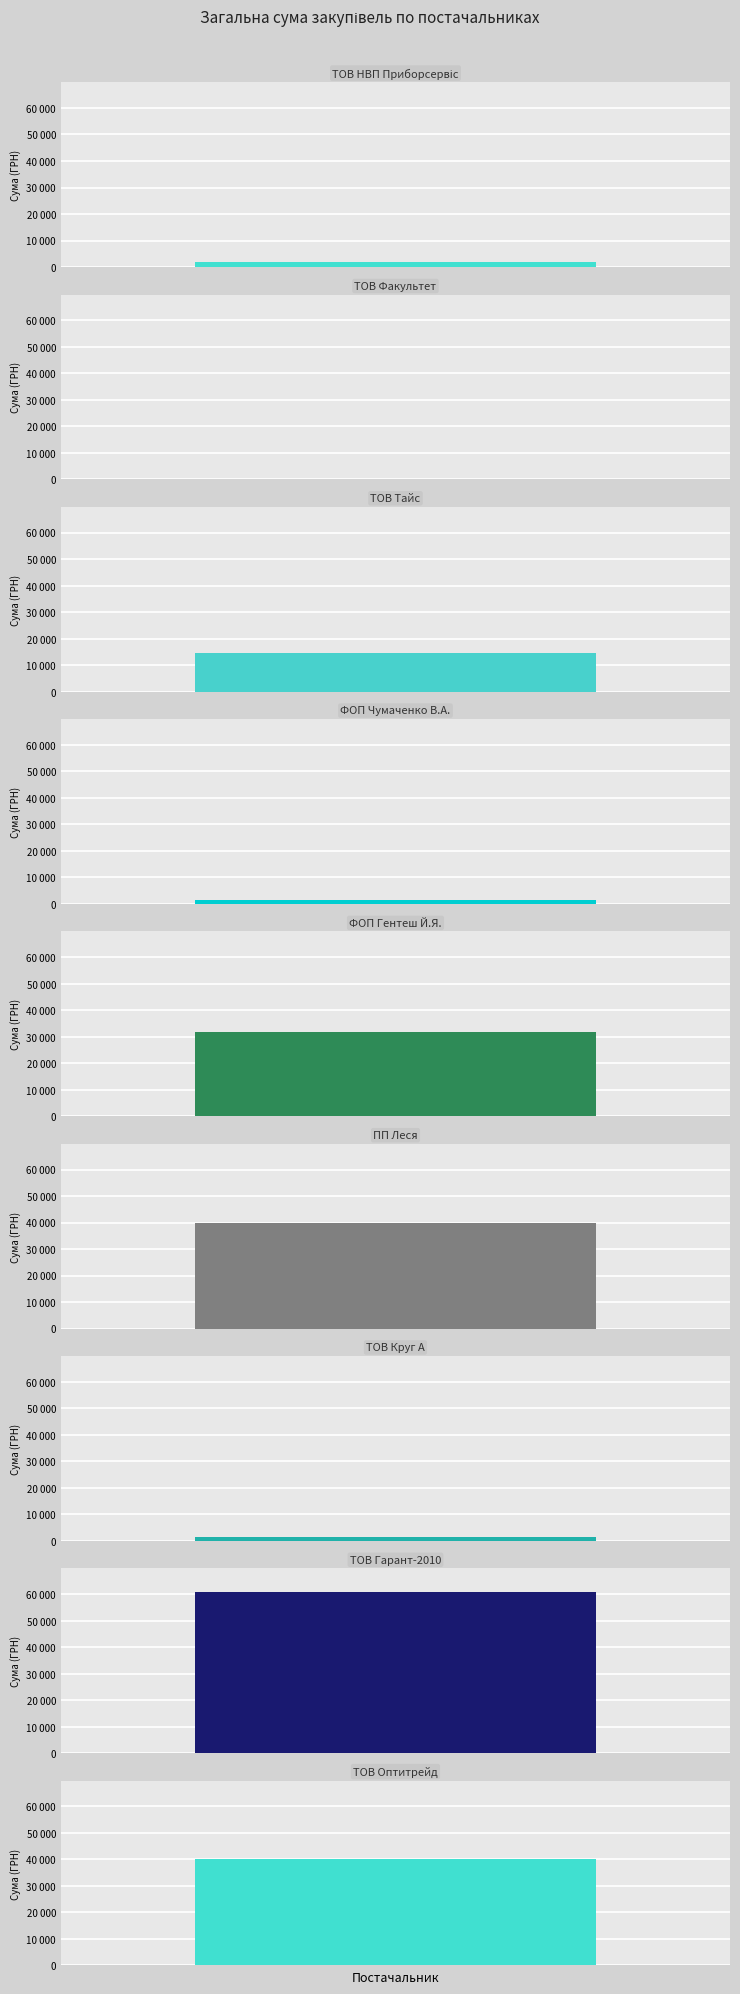

What is the ratio of the value at ТОВ "Круг А" to the value at ТОВ "НВП "Приборсервіс"?

0.8